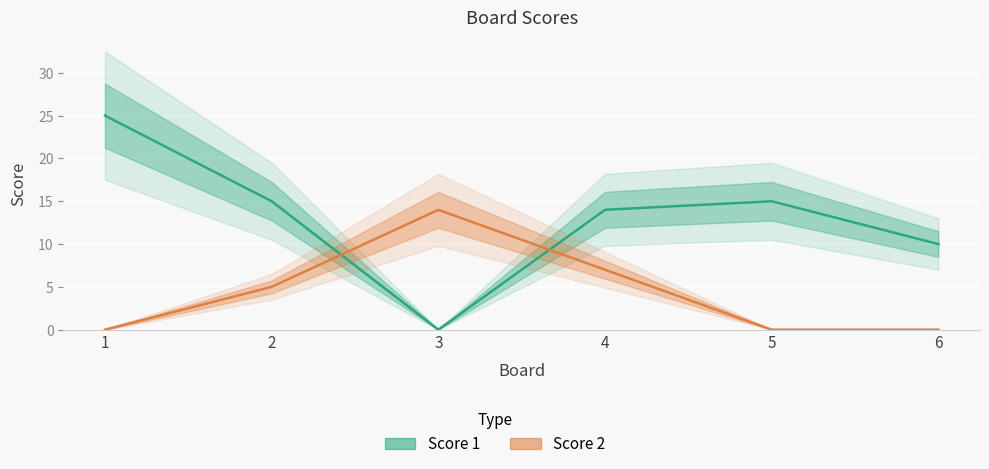

True or false: Score 1 has a value of 0 at 3.

True